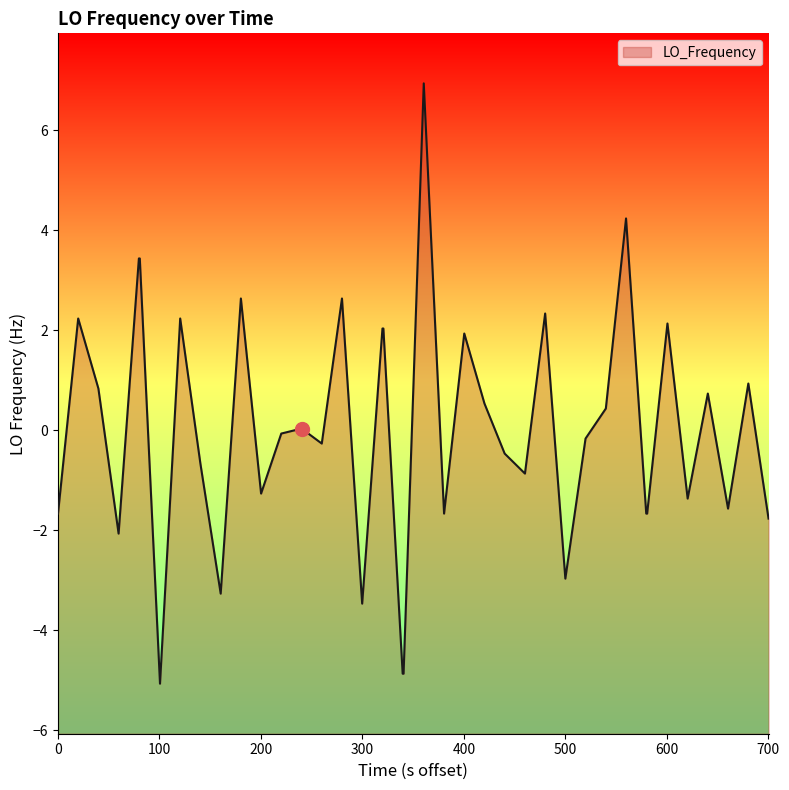

How many interior local valleys (lower than both neighbors) does the data have?

11